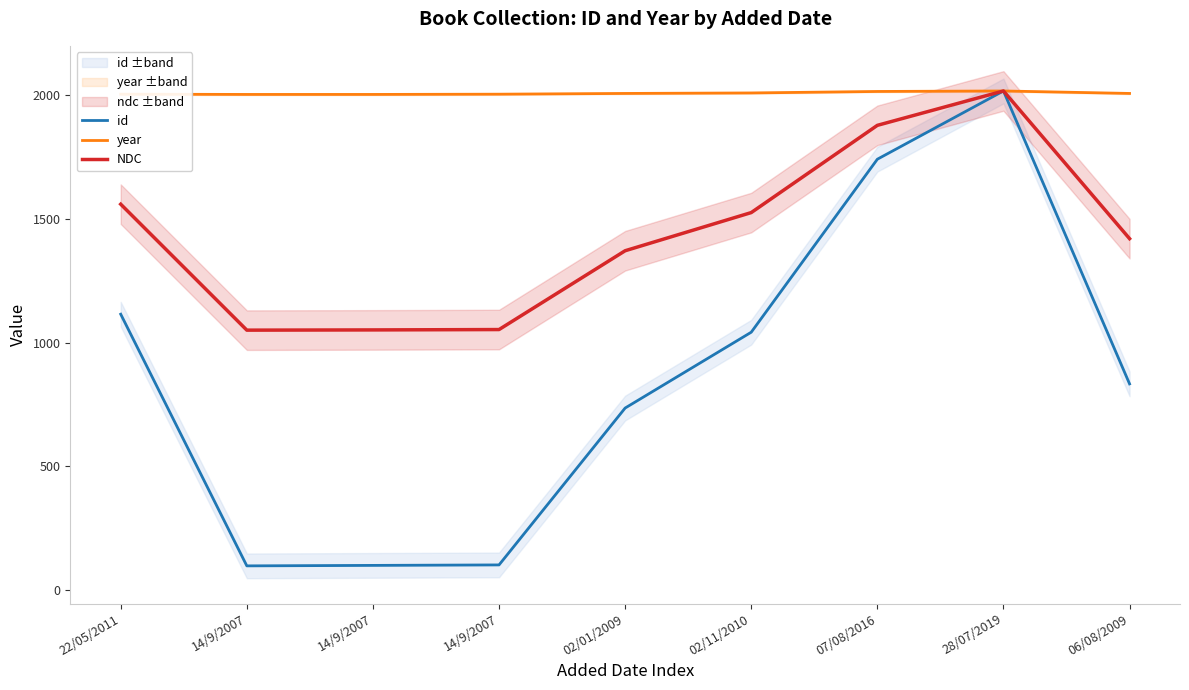

What is the sum of the id values at 14/9/2007 and 14/9/2007?

199.3